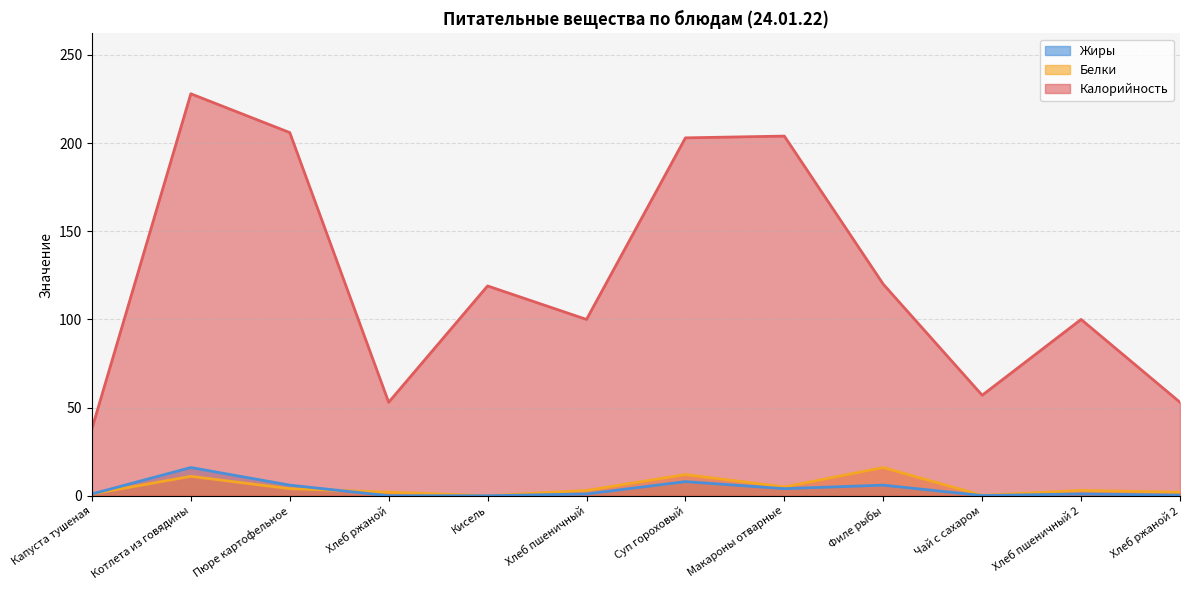

What is the sum of all Белки values?

59.2